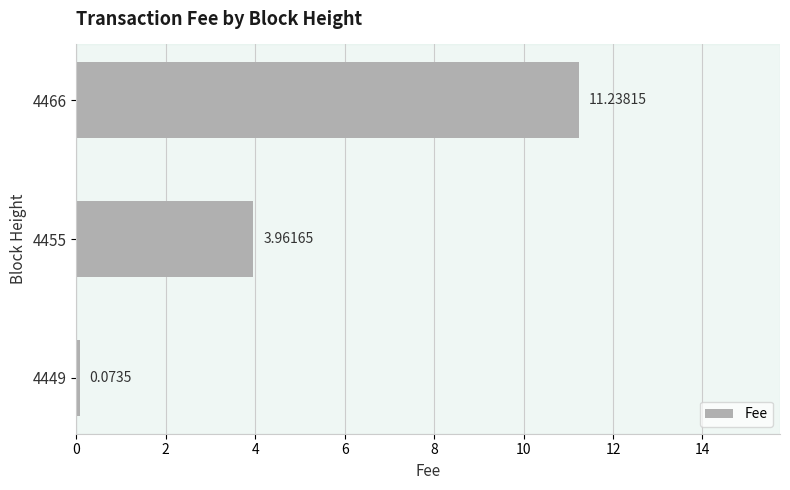

What is the ratio of the value at 4466 to the value at 4455?

2.8